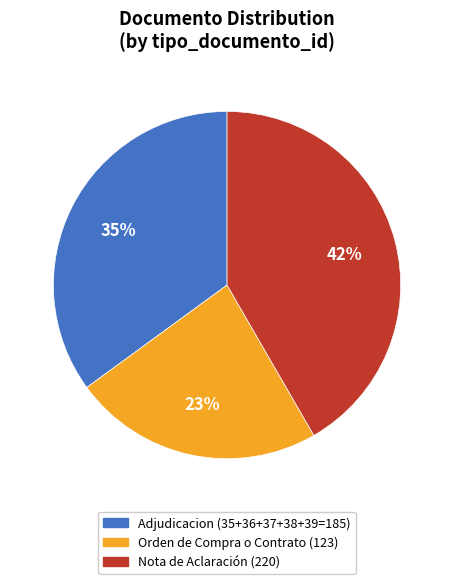

To the nearest percent, what is the average slice percentage?

33%